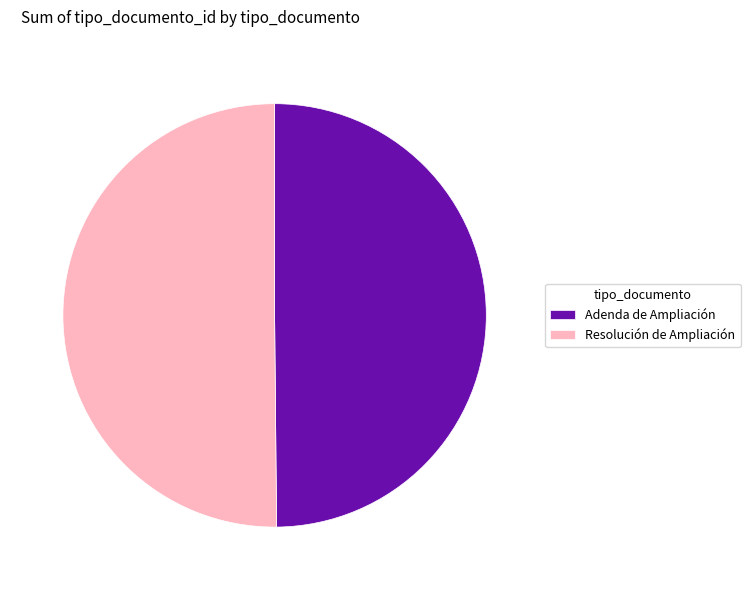

What is the ratio of the value at Adenda de Ampliación to the value at Resolución de Ampliación?

1.0